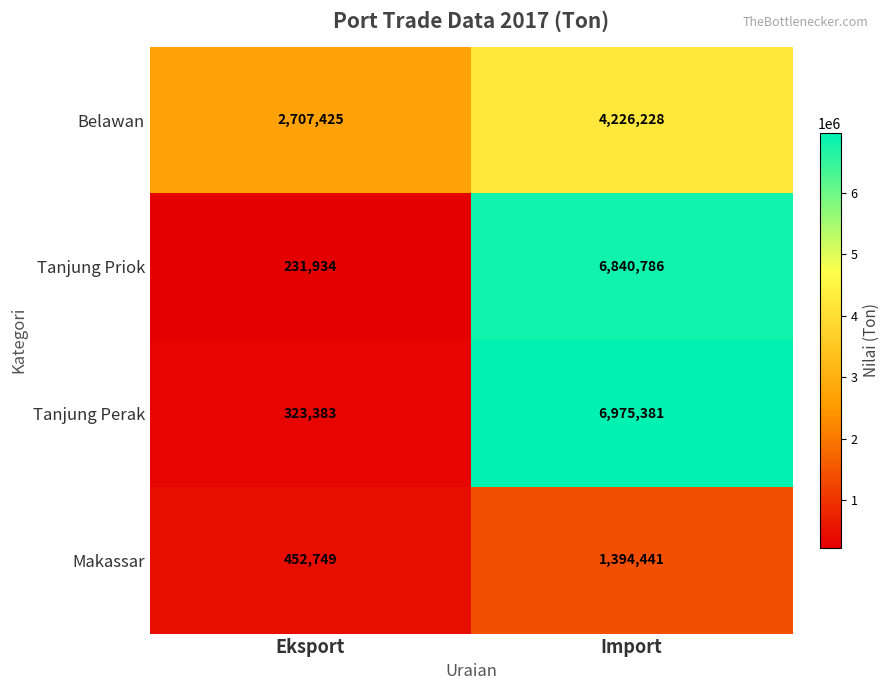

List the series in order of their peak value, highest first.

Tanjung Perak, Tanjung Priok, Belawan, Makassar